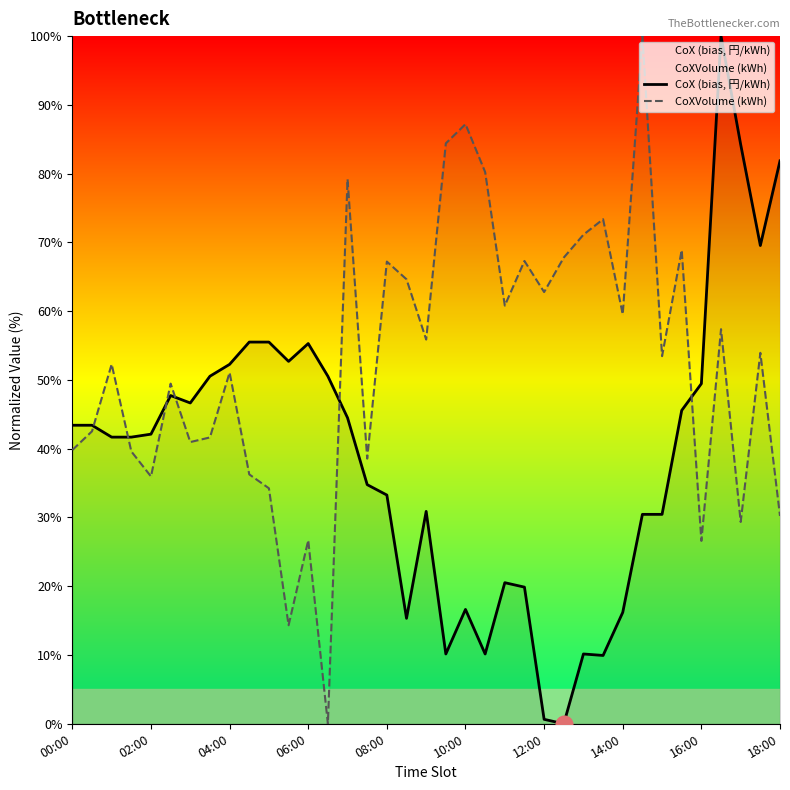

True or false: CoXVolume (kWh) has more than 0 points higher than both neighbors.

True